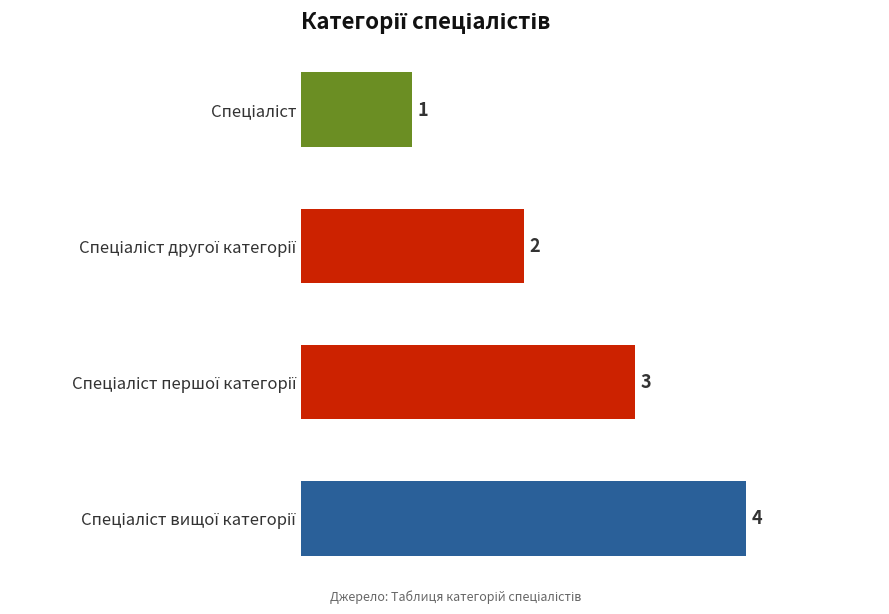

How many data points does each series have?

4